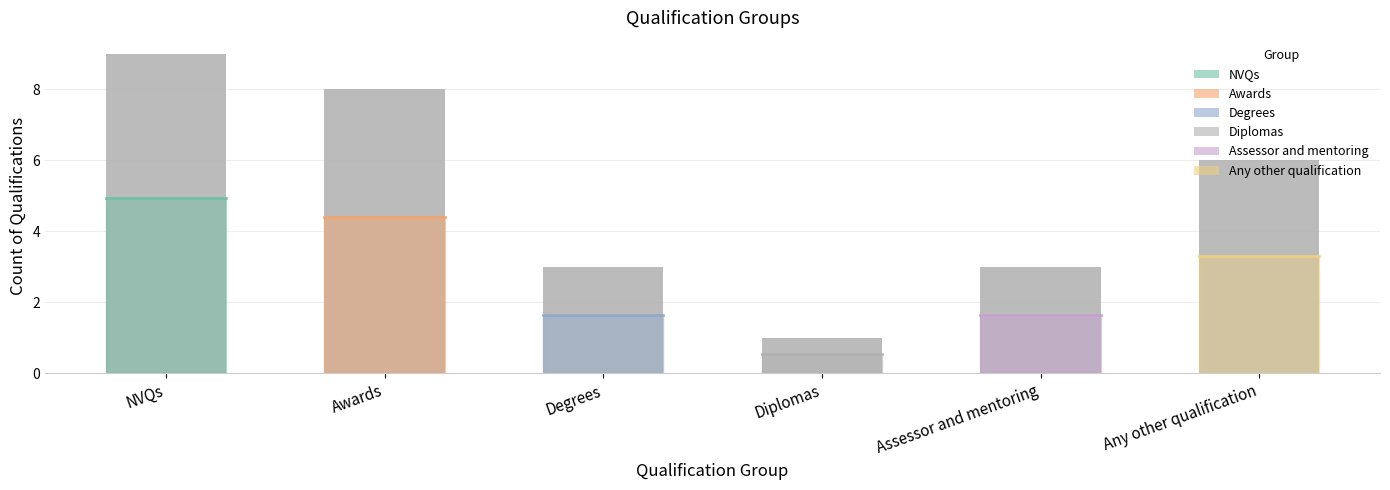

What is the maximum value shown in the chart?

9